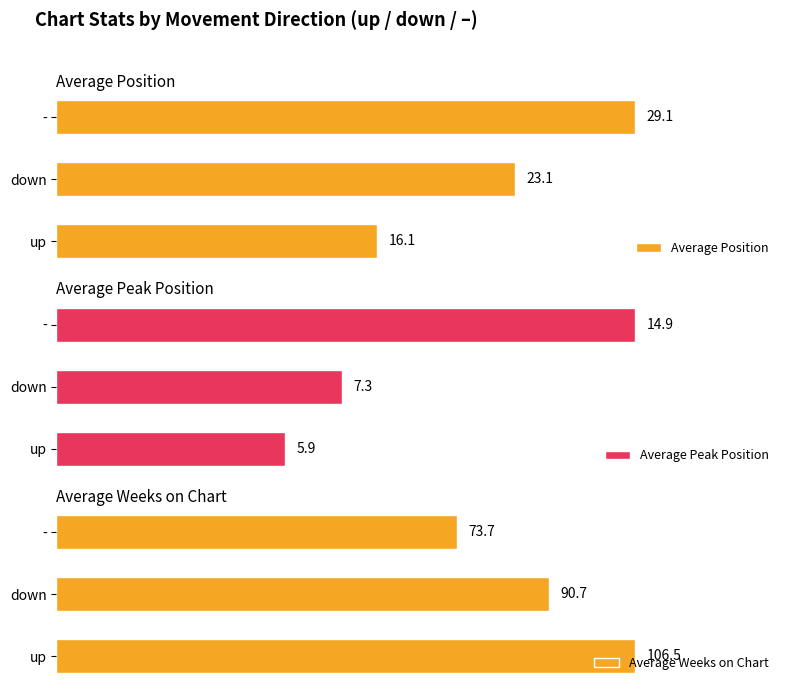

Which series has the largest range (max minus min)?

Average Weeks on Chart